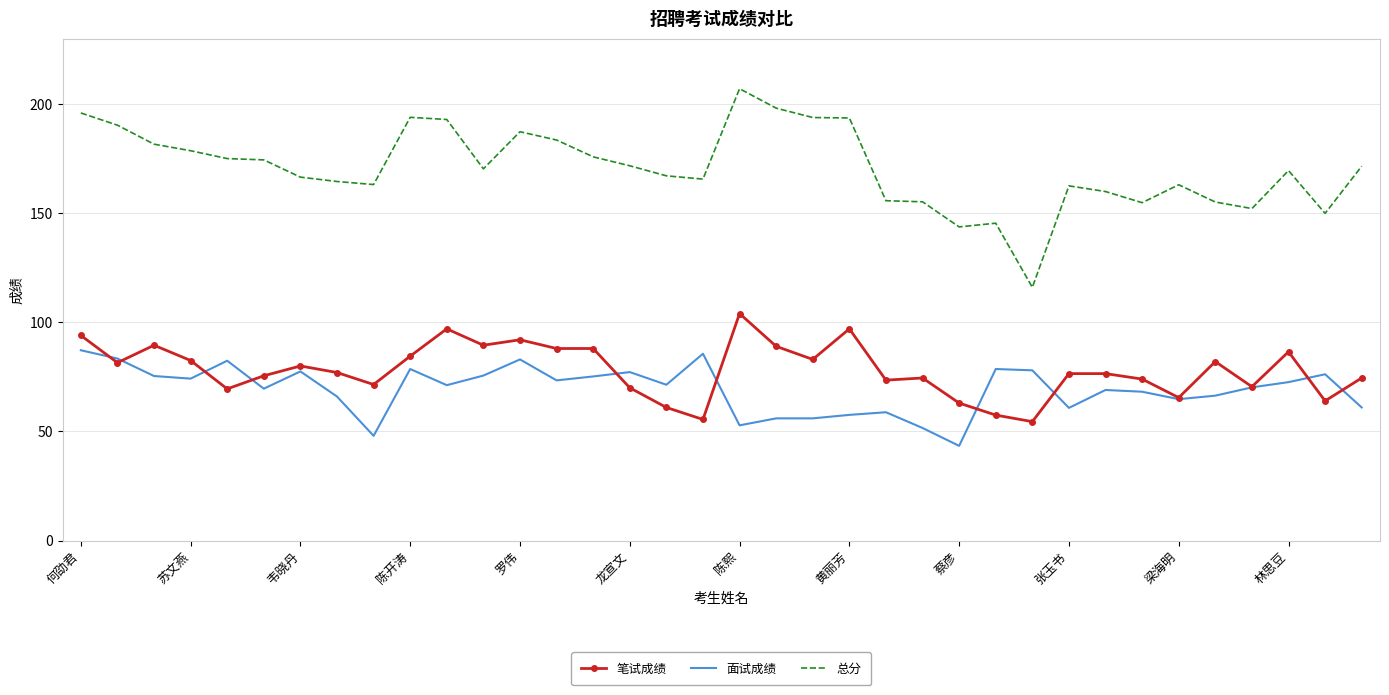

True or false: 总分 and 笔试成绩 cross at least once.

False